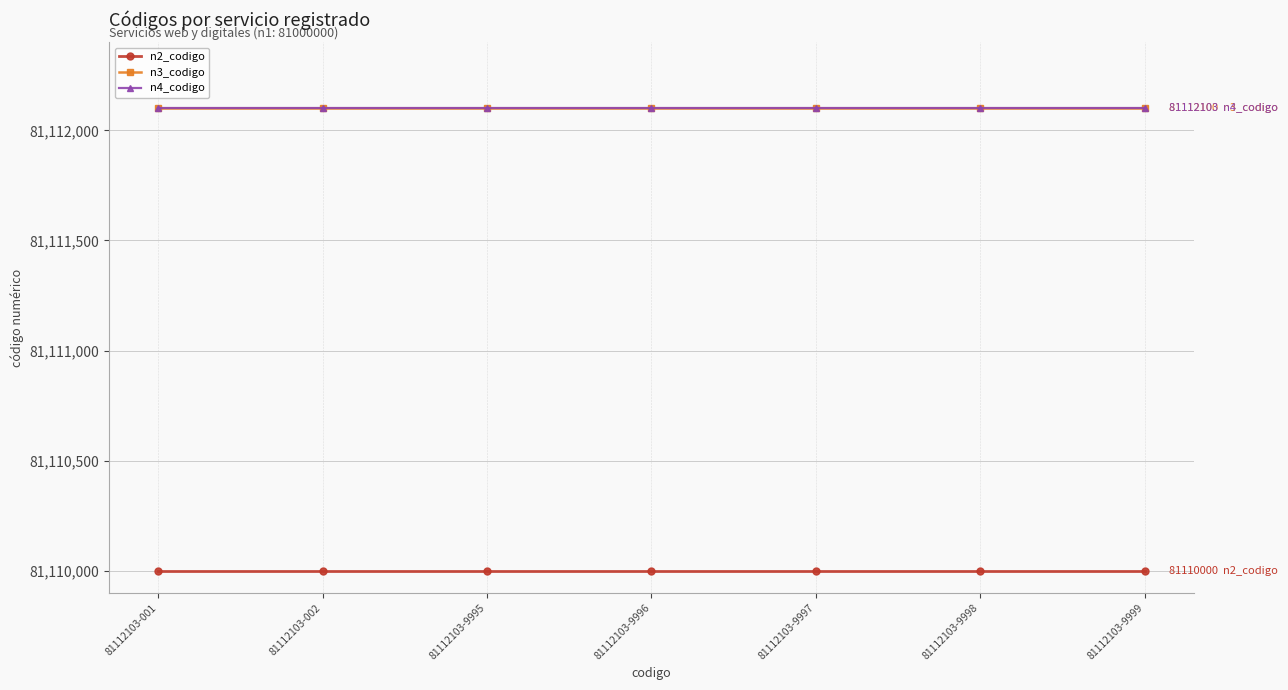

Is the value of n2_codigo at 81112103-001 greater than the value of n3_codigo at 81112103-9999?

No